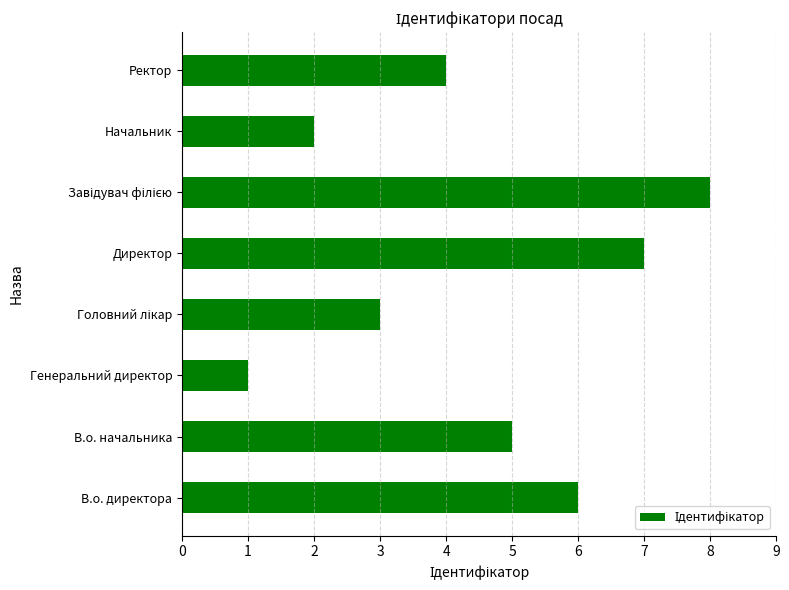

Is it true that the value at Ректор is 3?

False